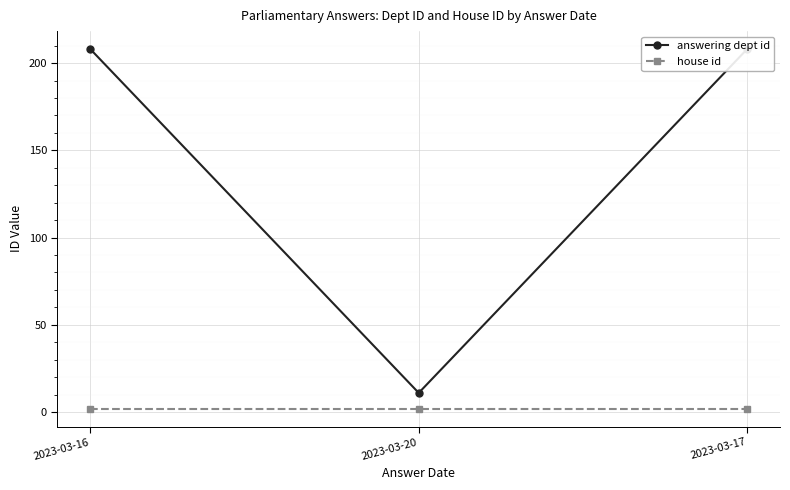

What is the label of the 2nd point from the left?

2023-03-20